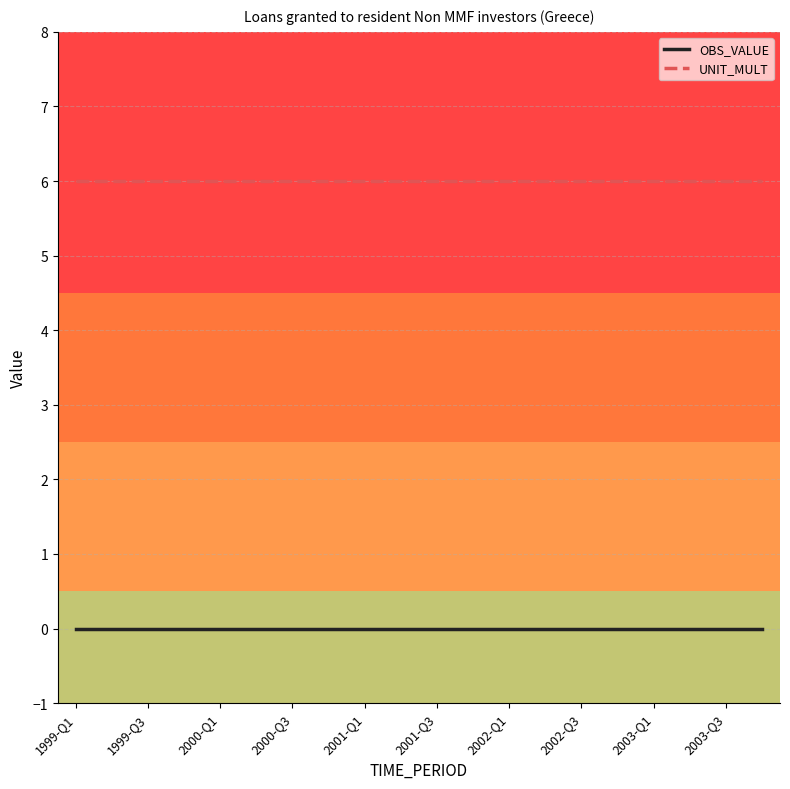

What is the greatest value displayed?

6